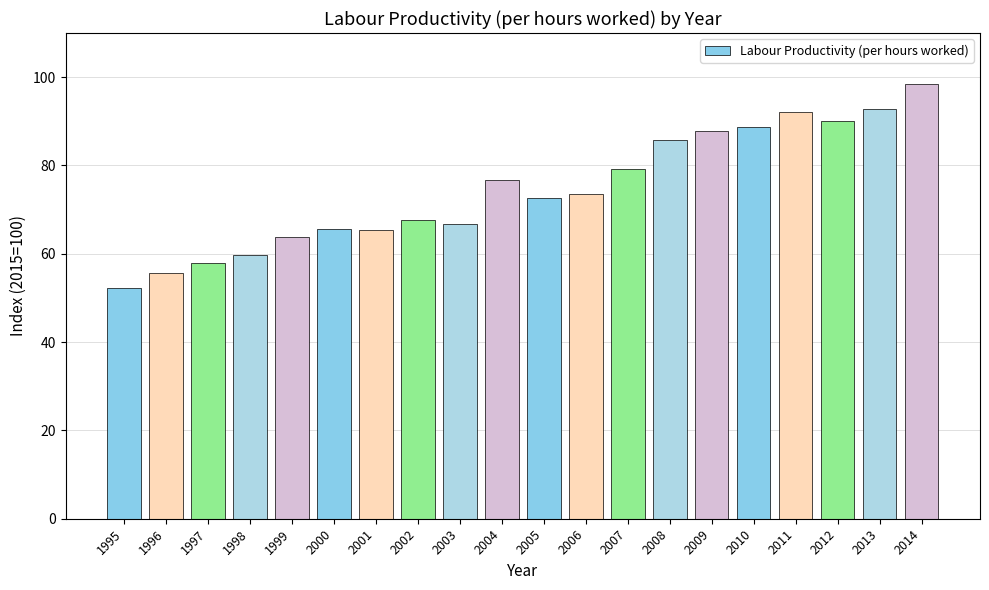

Where does the data first go above 73?

2004